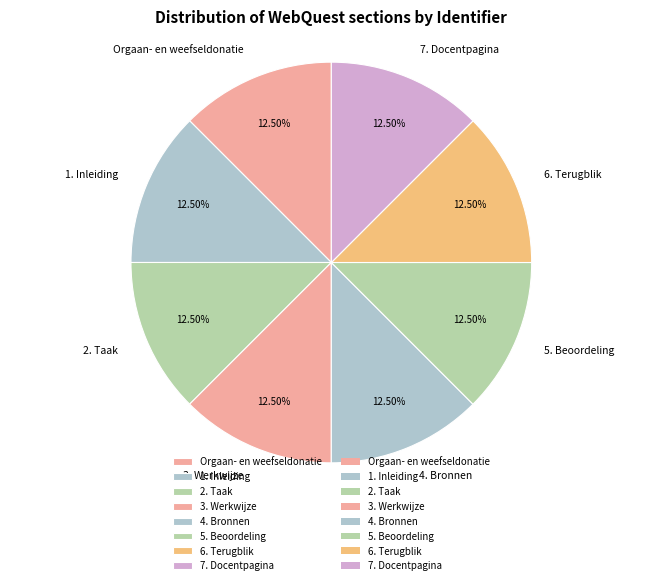

What is the ratio of the value at 1. Inleiding to the value at 2. Taak?

1.0